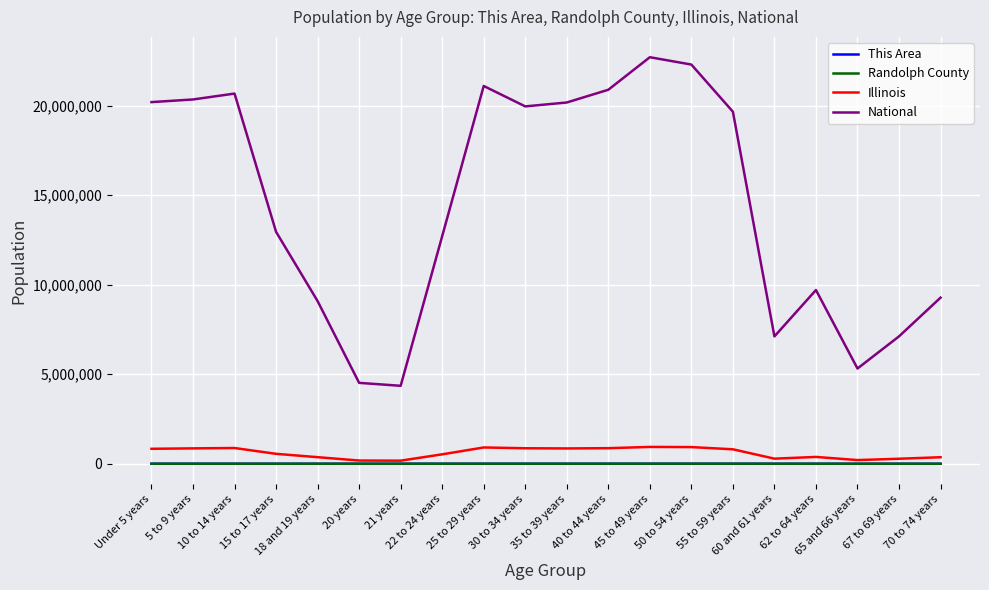

What is the average value of the National series?

14509549